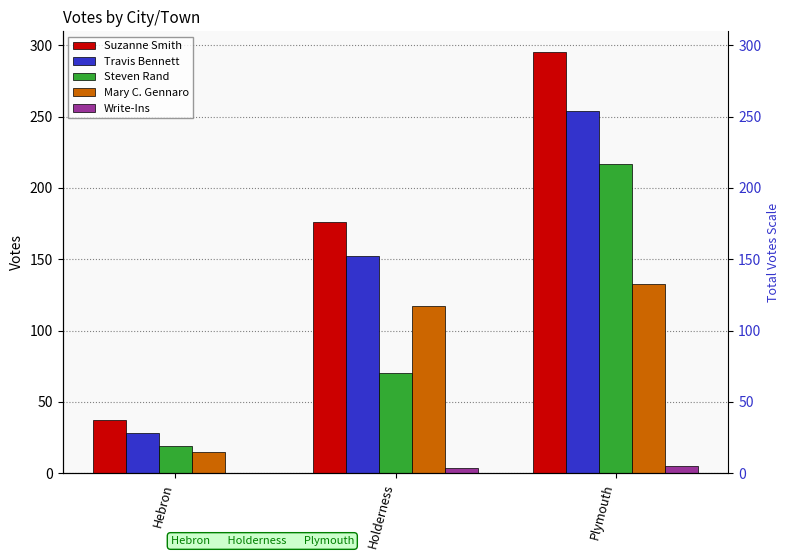

Rank the series by their maximum value, from lowest to highest.

Write-Ins, Mary C. Gennaro, Steven Rand, Travis Bennett, Suzanne Smith